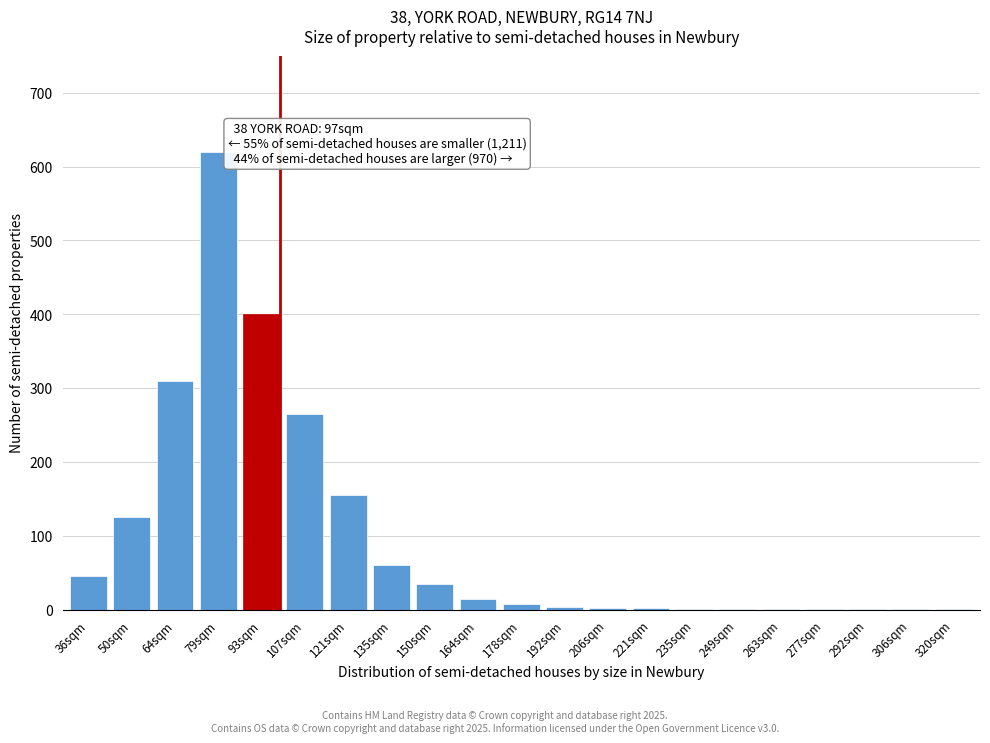

True or false: the data shows 895 at 79sqm.

False